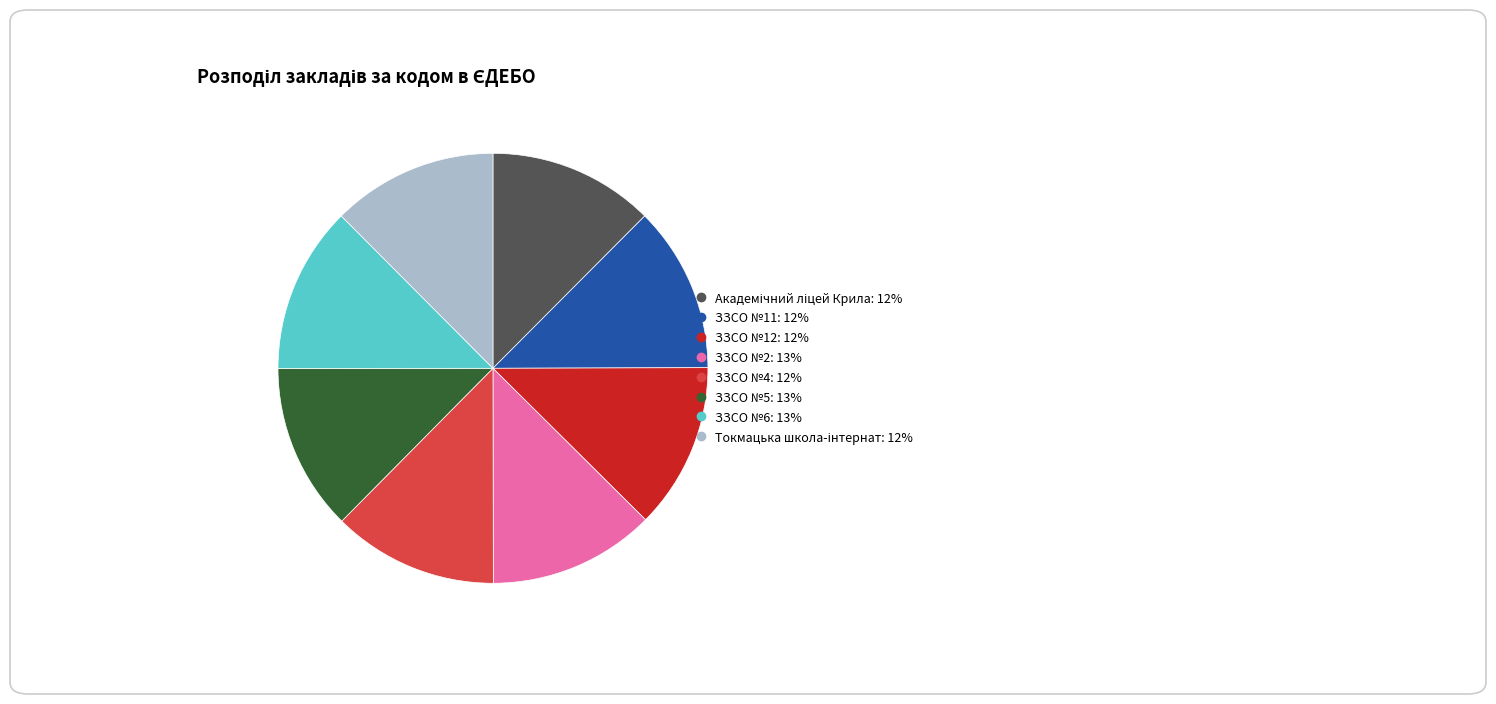

Is there any slice that represents more than half of the pie?

No